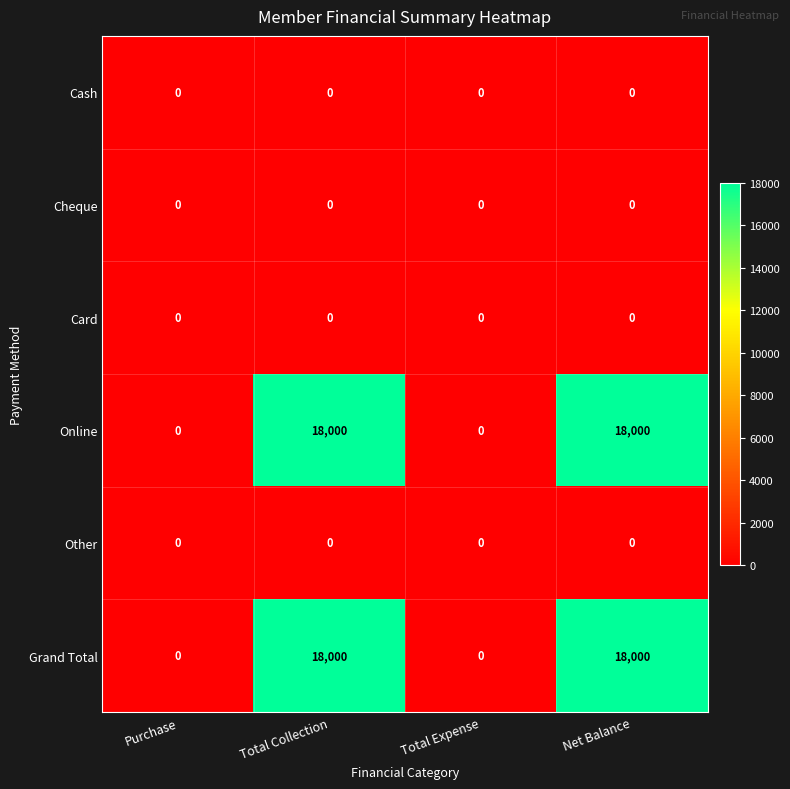

What is the greatest value displayed?

18000